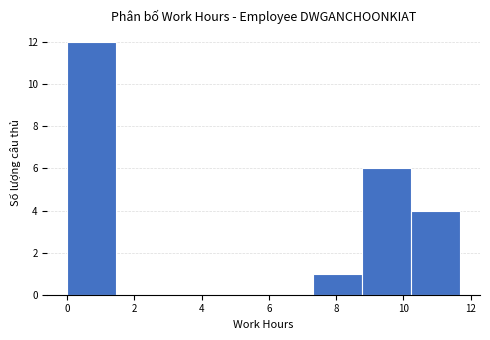

Reading left to right, list every bar in this chart as the range it spans on the x-axis followed by its height. Neither the bar edges nor the heights are printed on the chart, so give them approximately, as read against the axes.

0.0 to 1.4: 12
1.4 to 3.0: 0
3.0 to 4.4: 0
4.4 to 5.8: 0
5.8 to 7.4: 0
7.4 to 8.8: 1
8.8 to 10.2: 6
10.2 to 11.6: 4